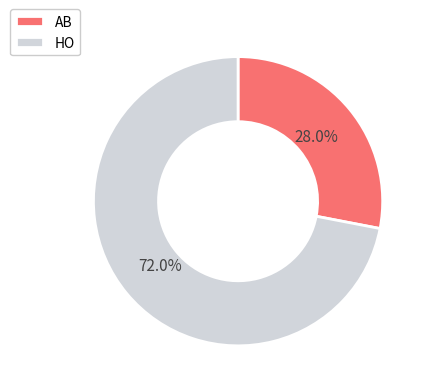

Which has a higher value, HO or AB?

HO